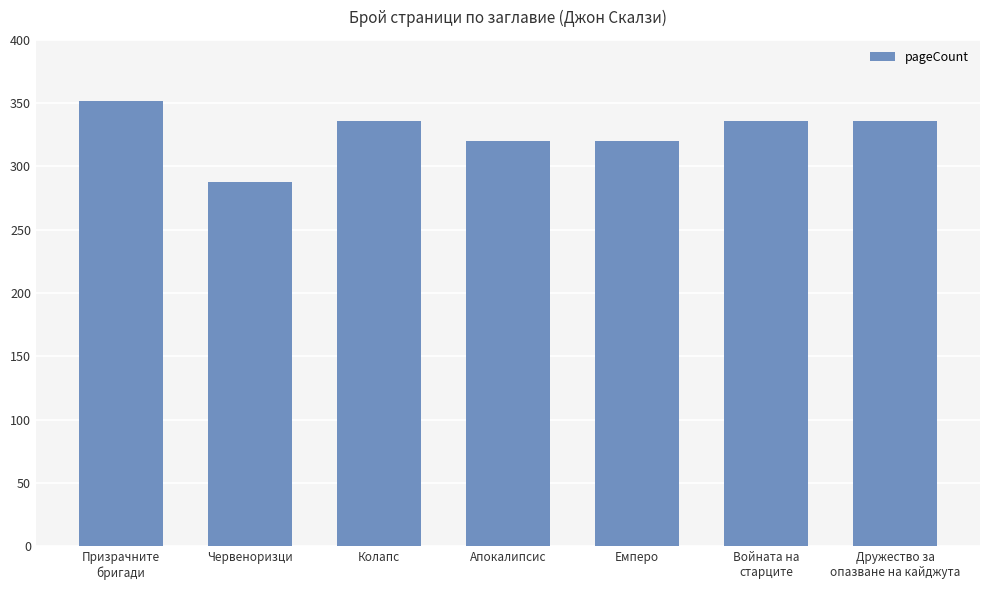

How many distinct data groups are displayed?

1